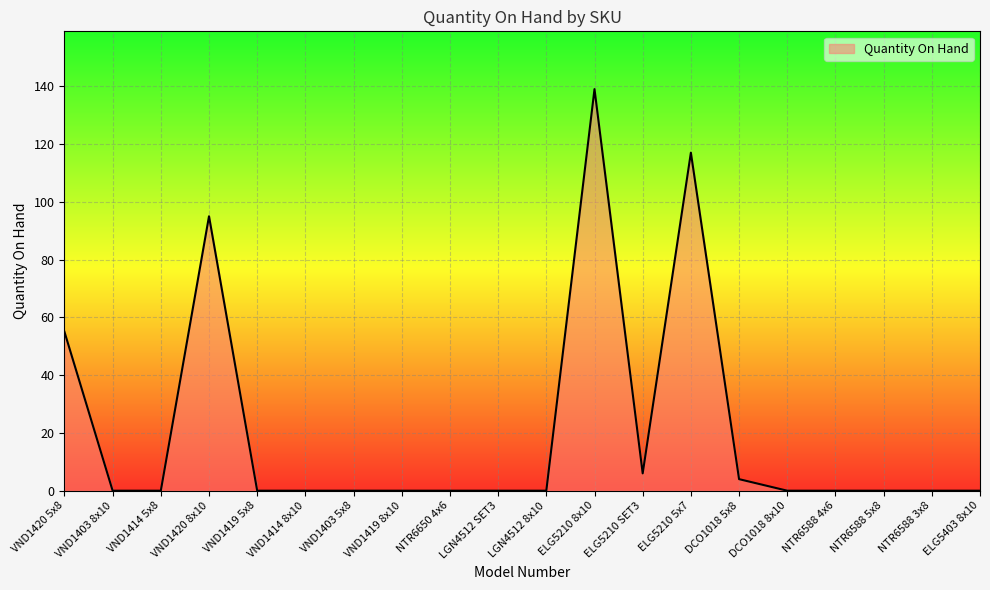

Which category has the highest value across all series?

ELG5210 8x10